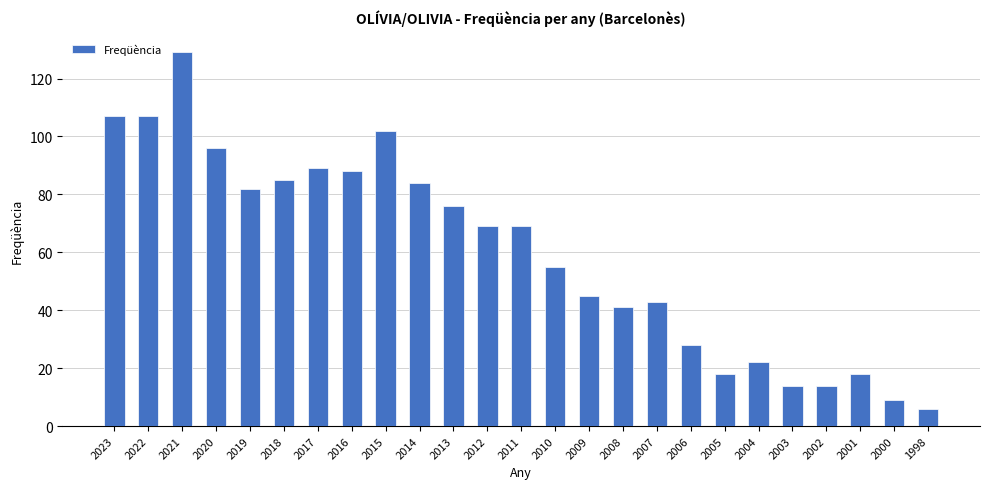

What is the minimum value shown in the chart?

6